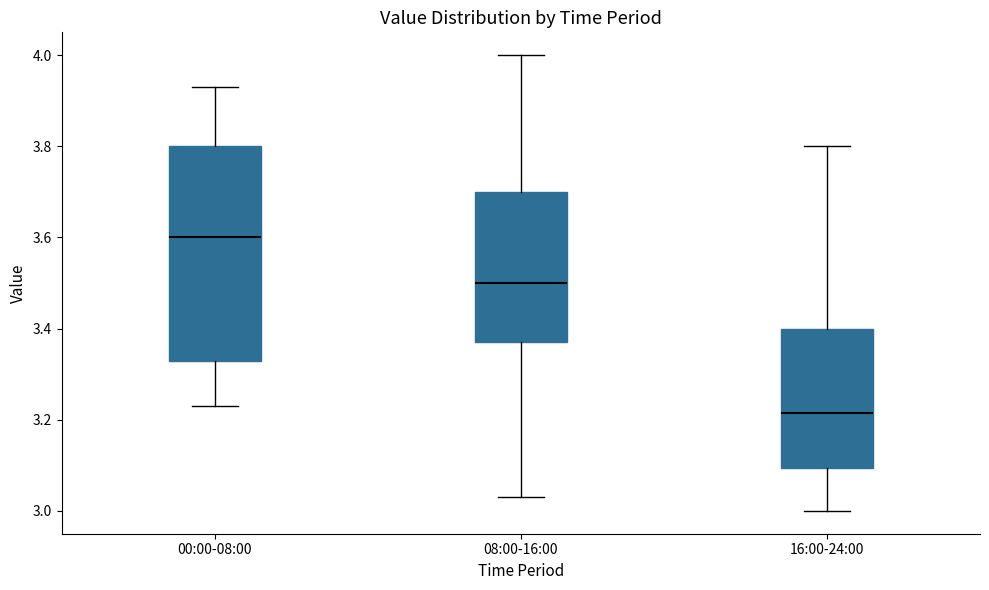

Which box is the tallest, from its lower edge to its upper edge?

00:00-08:00